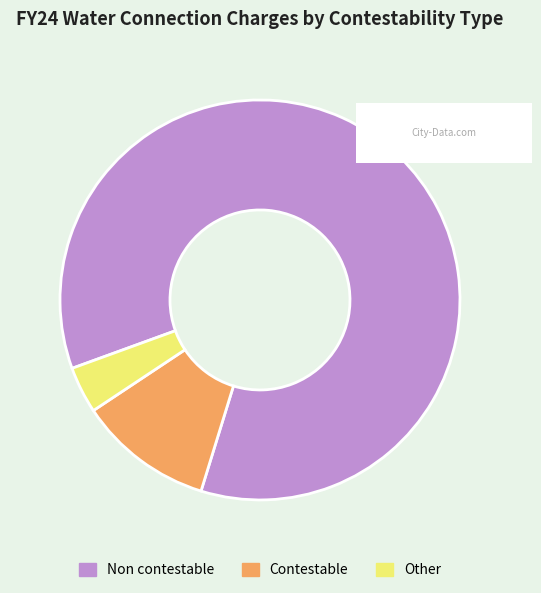

Count the number of slices in the pie.

3